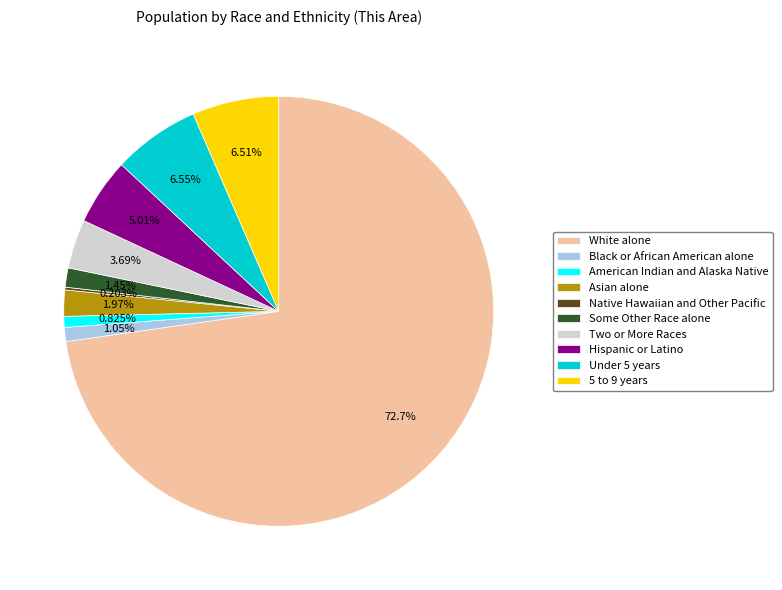

Which slice represents more than half of the pie?

White alone